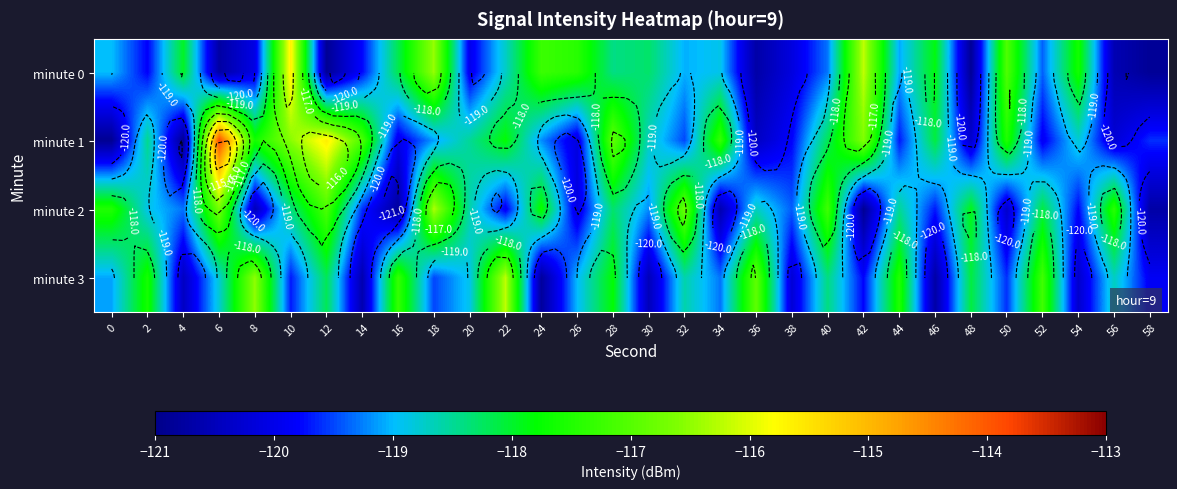

What is the difference between the maximum and minimum values in the minute 2 series?

4.6